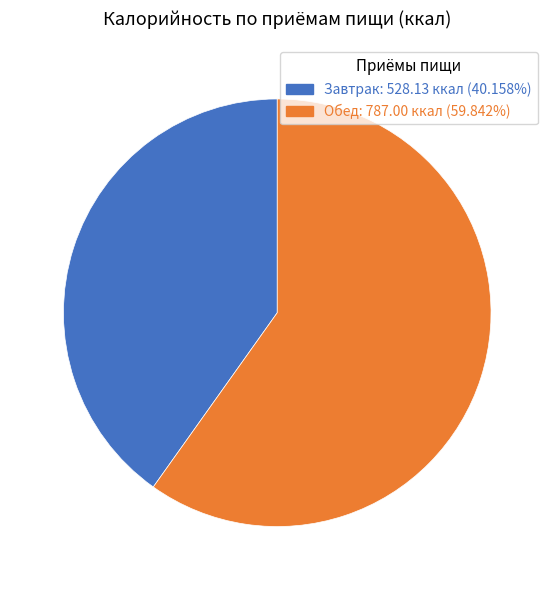

Does Завтрак: 528.13 ккал (40.158%) account for over 50% of the chart?

No